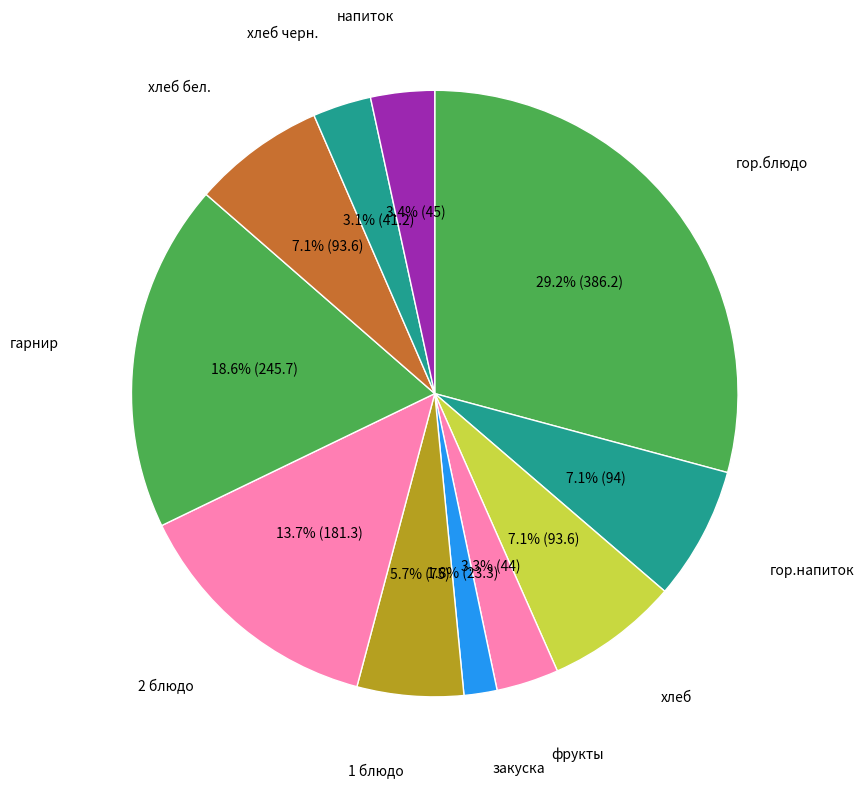

Count the number of slices in the pie.

11